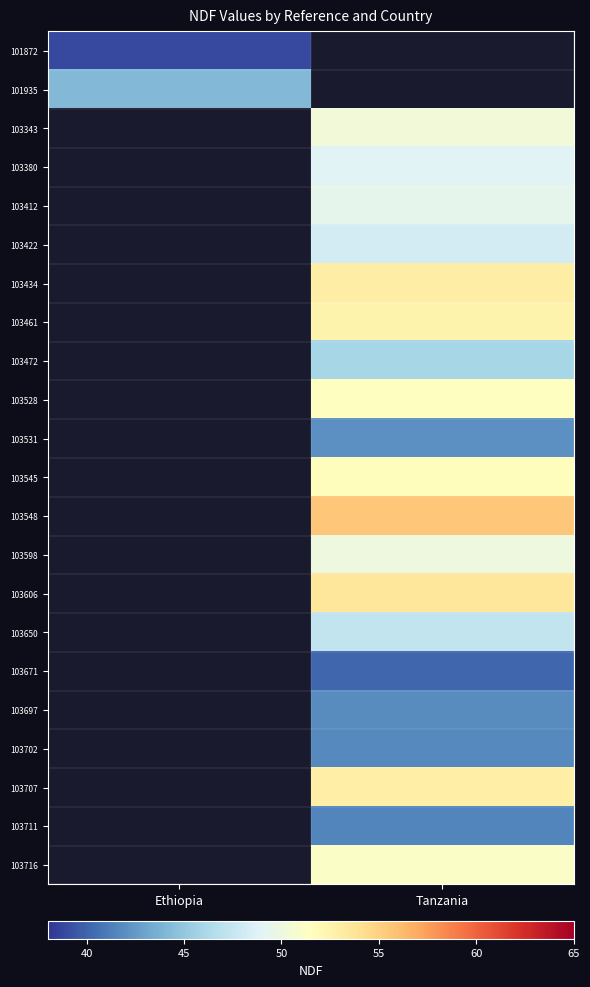

At which label does 103548 first exceed 55?

Tanzania